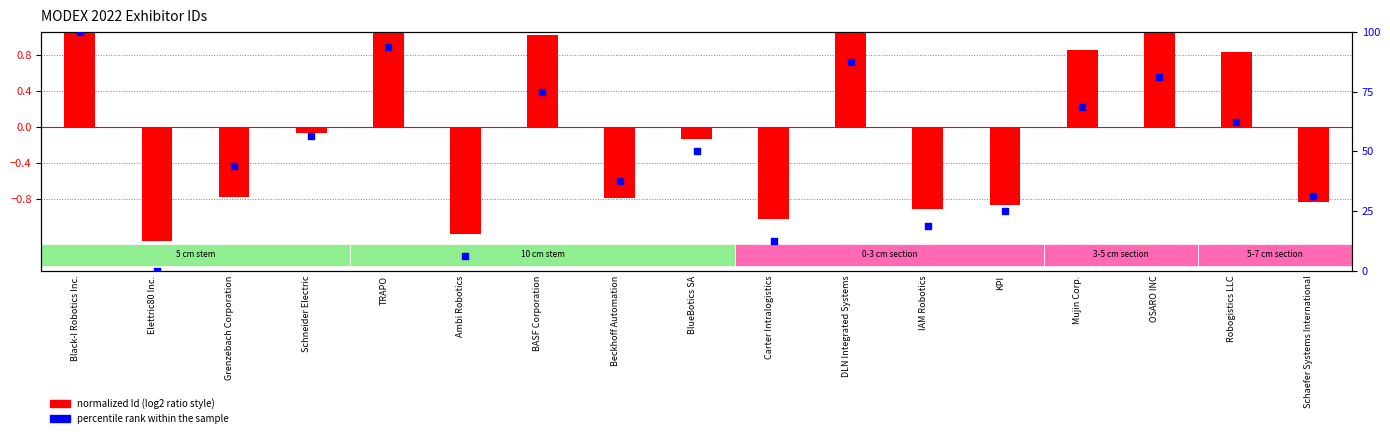

Which series has the largest Y range (max minus min)?

percentile rank within the sample